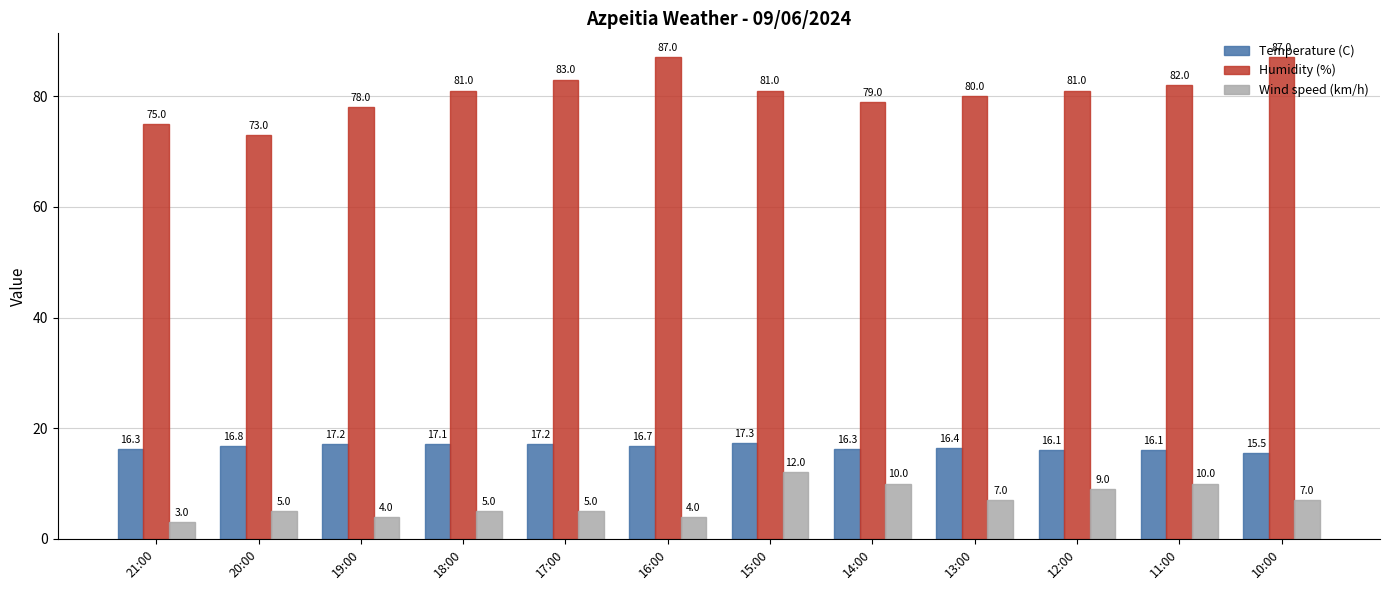

What are all the series names shown in the legend?

Temperature (C), Humidity (%), Wind speed (km/h)